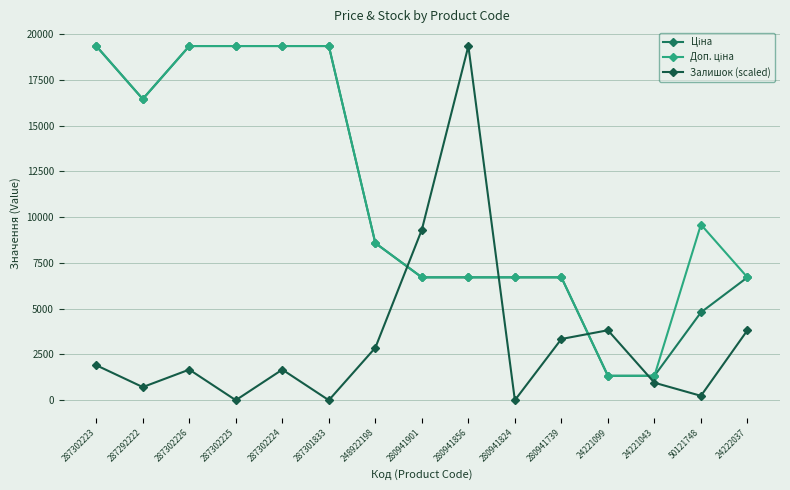

True or false: Ціна and Доп. ціна intersect in this chart.

False